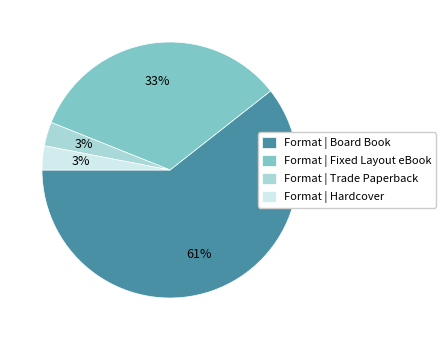

True or false: Format | Fixed Layout eBook accounts for 33% of the total.

True